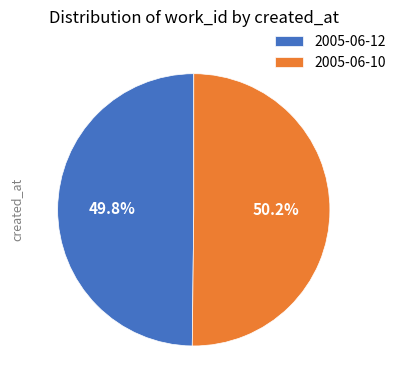

How many segments does this pie chart have?

2